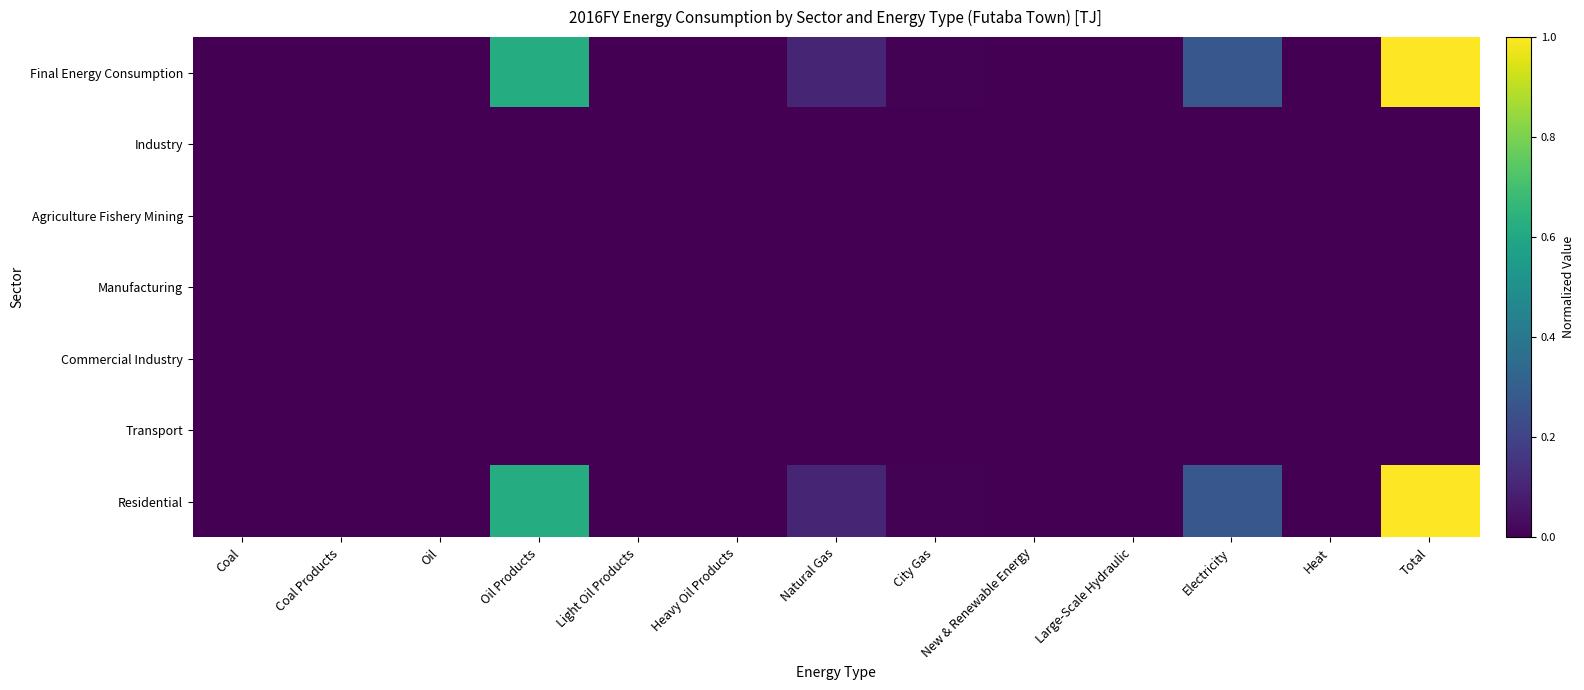

Reading left to right, list all the values displayed in this chart.

Final Energy Consumption: Coal=0.0	Coal Products=0.0	Oil=0.0	Oil Products=0.6	Light Oil Products=0.0	Heavy Oil Products=0.0	Natural Gas=0.1	City Gas=0.0	New & Renewable Energy=0.0	Large-Scale Hydraulic=0.0	Electricity=0.3	Heat=0.0	Total=1.0
Industry: Coal=0.0	Coal Products=0.0	Oil=0.0	Oil Products=0.0	Light Oil Products=0.0	Heavy Oil Products=0.0	Natural Gas=0.0	City Gas=0.0	New & Renewable Energy=0.0	Large-Scale Hydraulic=0.0	Electricity=0.0	Heat=0.0	Total=0.0
Agriculture Fishery Mining: Coal=0.0	Coal Products=0.0	Oil=0.0	Oil Products=0.0	Light Oil Products=0.0	Heavy Oil Products=0.0	Natural Gas=0.0	City Gas=0.0	New & Renewable Energy=0.0	Large-Scale Hydraulic=0.0	Electricity=0.0	Heat=0.0	Total=0.0
Manufacturing: Coal=0.0	Coal Products=0.0	Oil=0.0	Oil Products=0.0	Light Oil Products=0.0	Heavy Oil Products=0.0	Natural Gas=0.0	City Gas=0.0	New & Renewable Energy=0.0	Large-Scale Hydraulic=0.0	Electricity=0.0	Heat=0.0	Total=0.0
Commercial Industry: Coal=0.0	Coal Products=0.0	Oil=0.0	Oil Products=0.0	Light Oil Products=0.0	Heavy Oil Products=0.0	Natural Gas=0.0	City Gas=0.0	New & Renewable Energy=0.0	Large-Scale Hydraulic=0.0	Electricity=0.0	Heat=0.0	Total=0.0
Transport: Coal=0.0	Coal Products=0.0	Oil=0.0	Oil Products=0.0	Light Oil Products=0.0	Heavy Oil Products=0.0	Natural Gas=0.0	City Gas=0.0	New & Renewable Energy=0.0	Large-Scale Hydraulic=0.0	Electricity=0.0	Heat=0.0	Total=0.0
Residential: Coal=0.0	Coal Products=0.0	Oil=0.0	Oil Products=0.6	Light Oil Products=0.0	Heavy Oil Products=0.0	Natural Gas=0.1	City Gas=0.0	New & Renewable Energy=0.0	Large-Scale Hydraulic=0.0	Electricity=0.3	Heat=0.0	Total=1.0